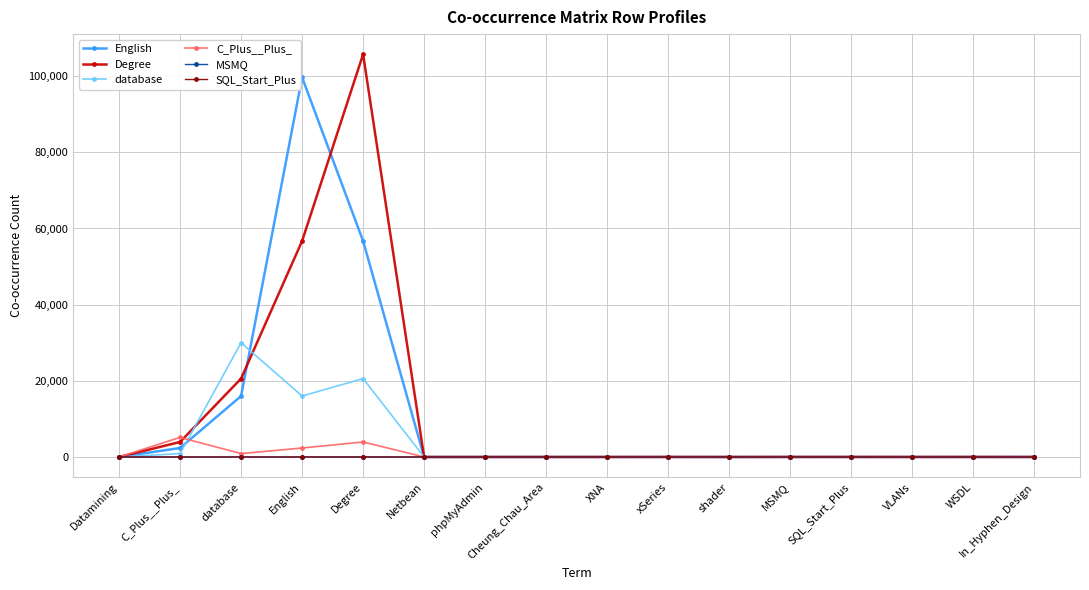

How many data points does each series have?

16